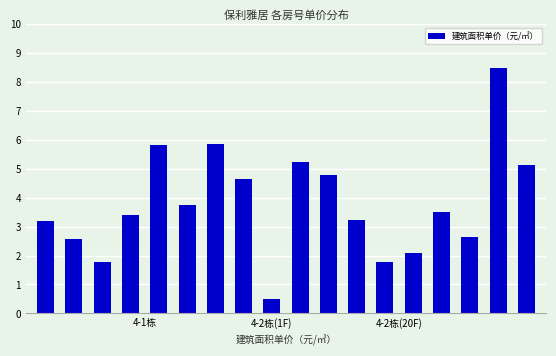

What is the value of the 13th bar from the left?

1.8